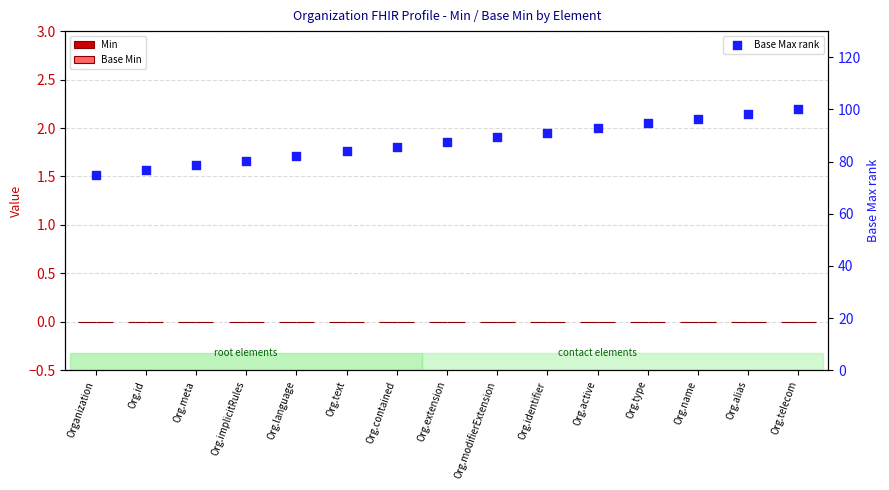

Which series contains the highest Y value?

Base Max rank